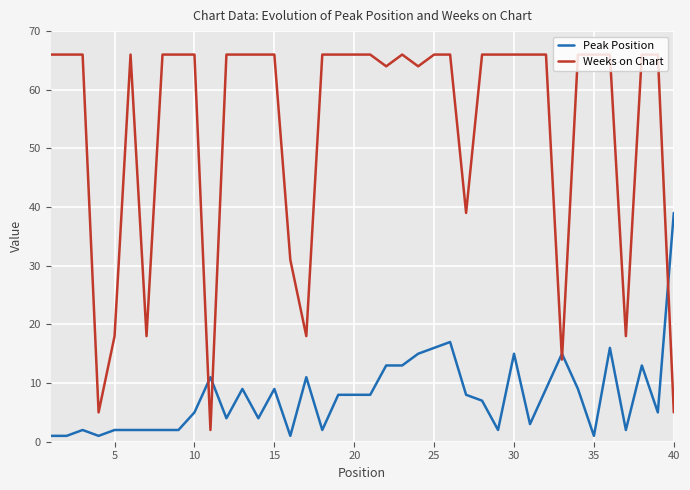

How many distinct data groups are displayed?

2